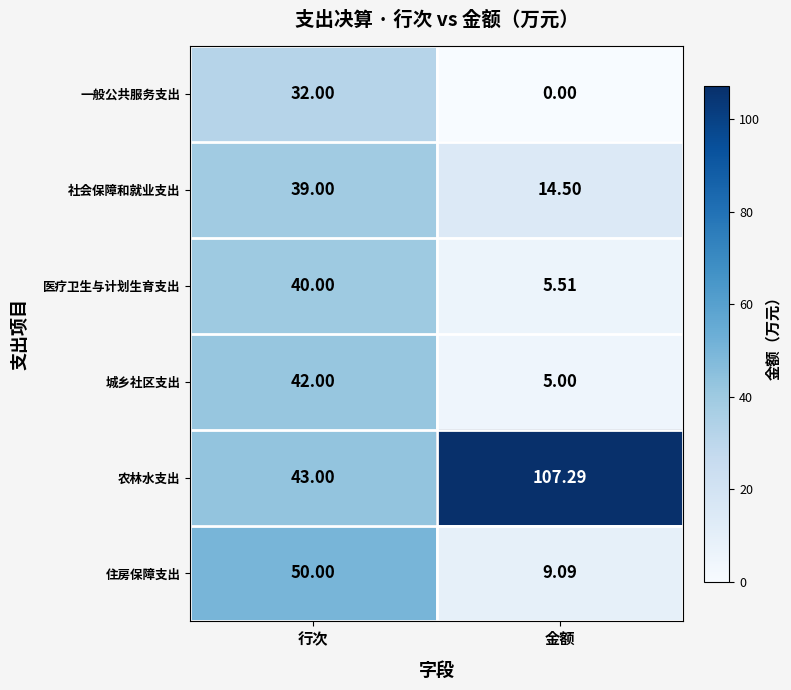

Count the number of categories in the chart.

2